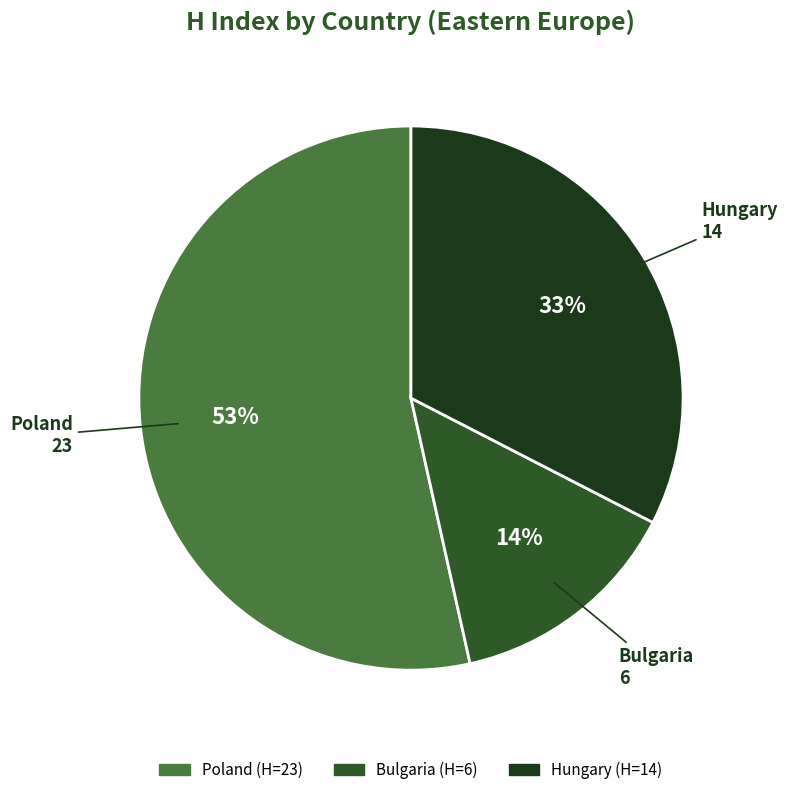

Which category accounts for the majority?

Poland